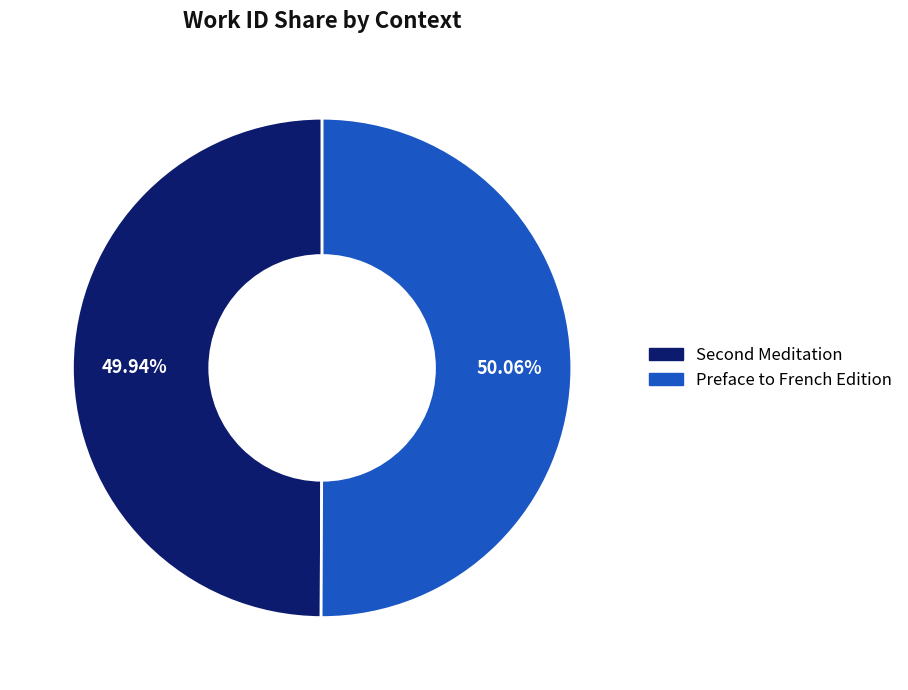

Rank the categories by value from lowest to highest.

Second Meditation, Preface to French Edition